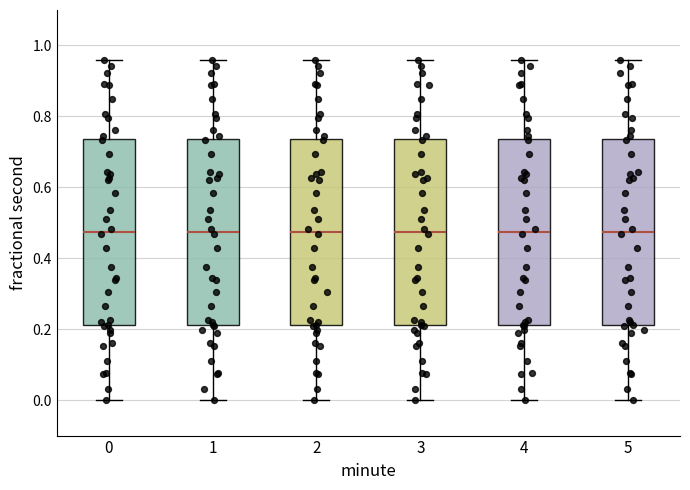

Where is the upper edge of the box at x = 1 on the y-axis? The values are not printed on the chart, so give them approximately, as read against the axis.

0.74